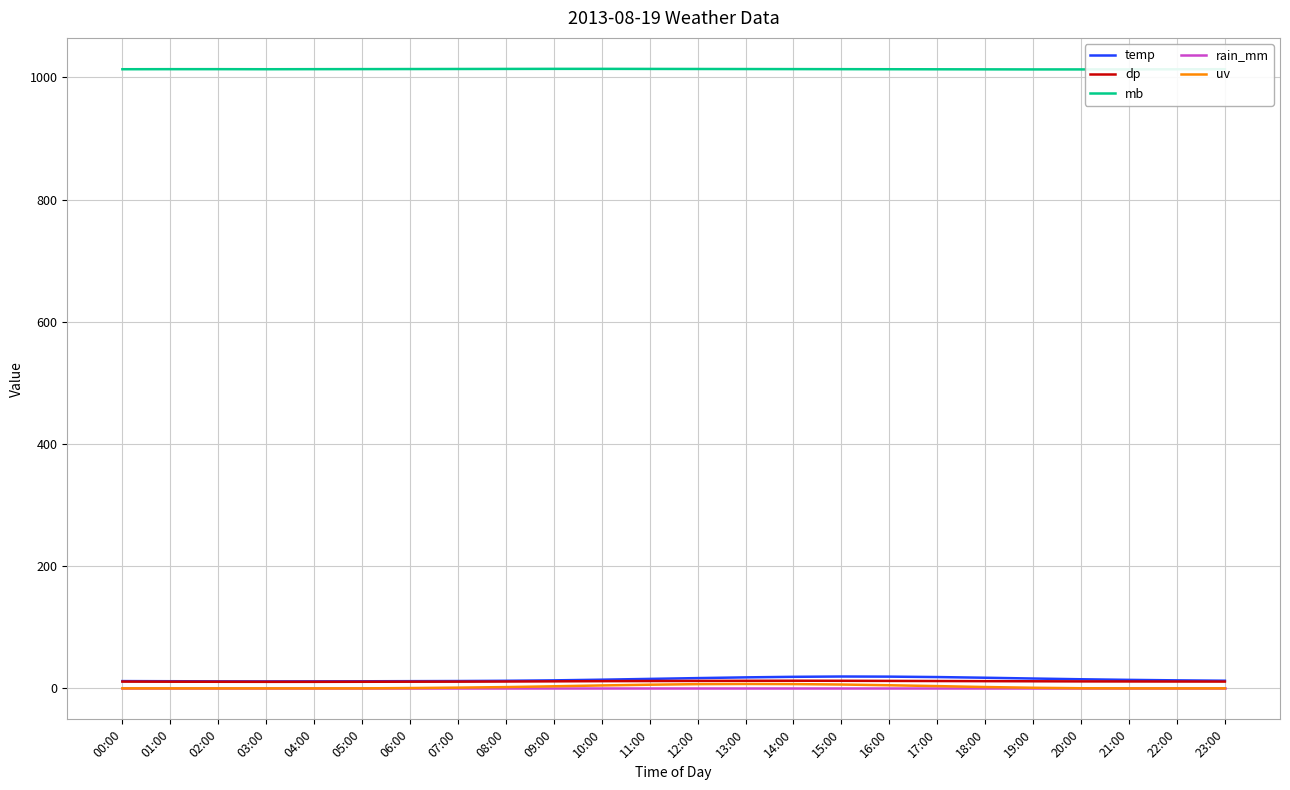

What is the difference between the temp values at 11:00 and 02:00?

4.0